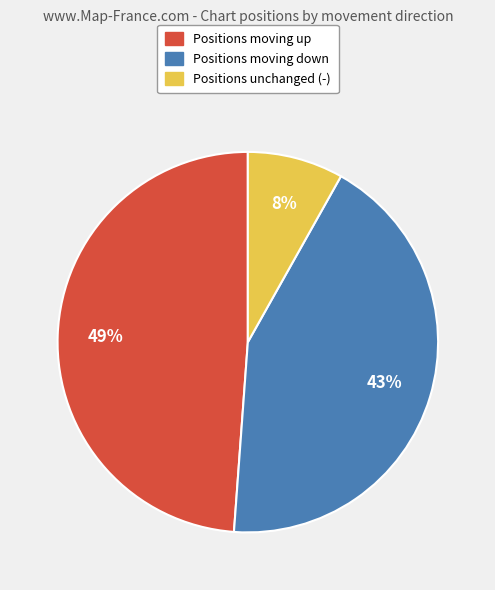

To the nearest percent, what is the difference between the largest and smallest slice percentages?

41%